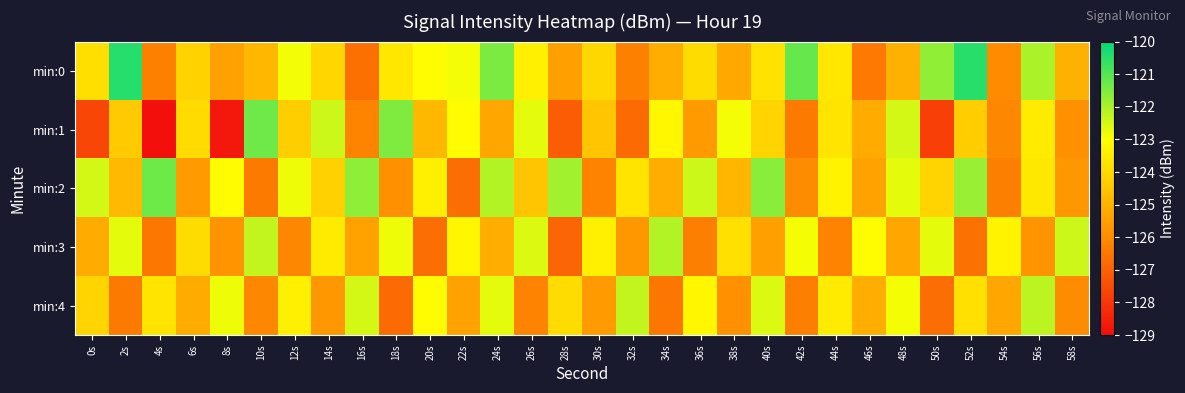

Rank the series by their maximum value, from highest to lowest.

min:0, min:2, min:1, min:3, min:4